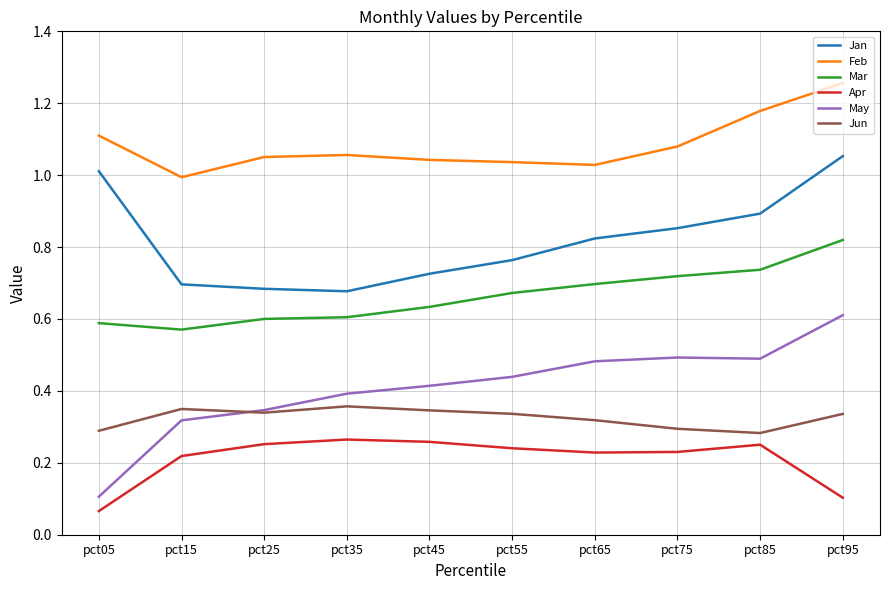

Rank the series by their maximum value, from highest to lowest.

Feb, Jan, Mar, May, Jun, Apr